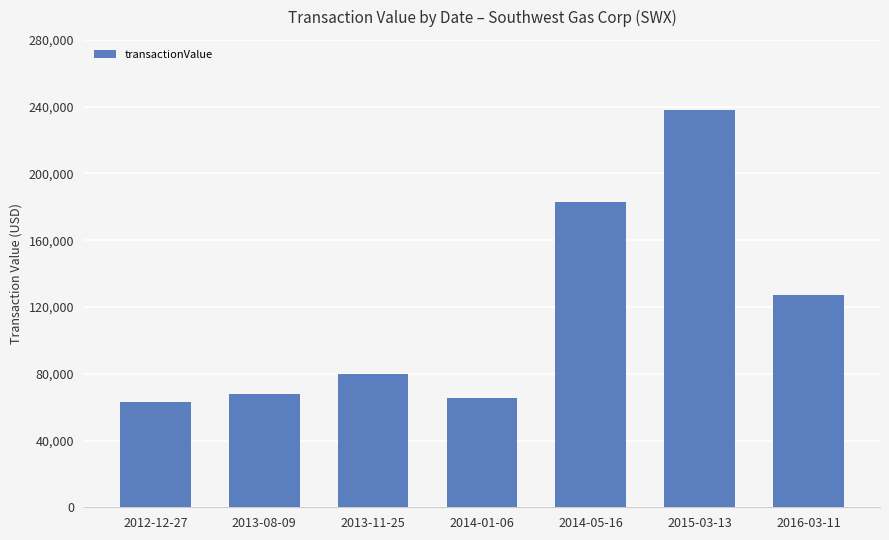

Which label corresponds to the largest value in the chart?

2015-03-13